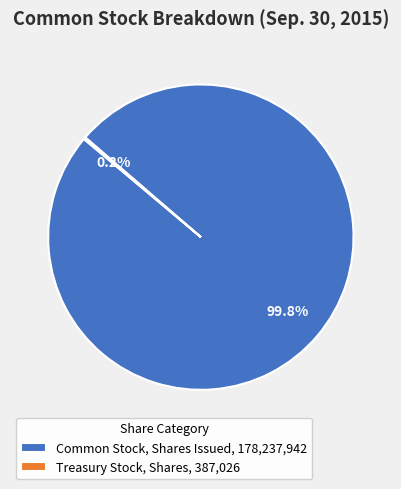

What percentage is NOT represented by Common Stock, Shares Issued, 178,237,942?

0.2%